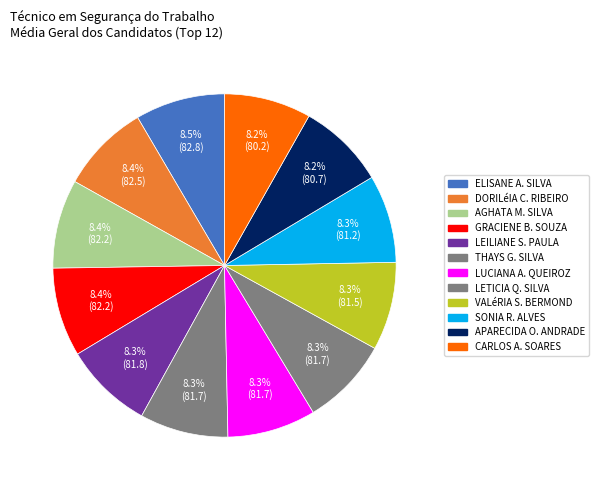

Count the number of slices in the pie.

12